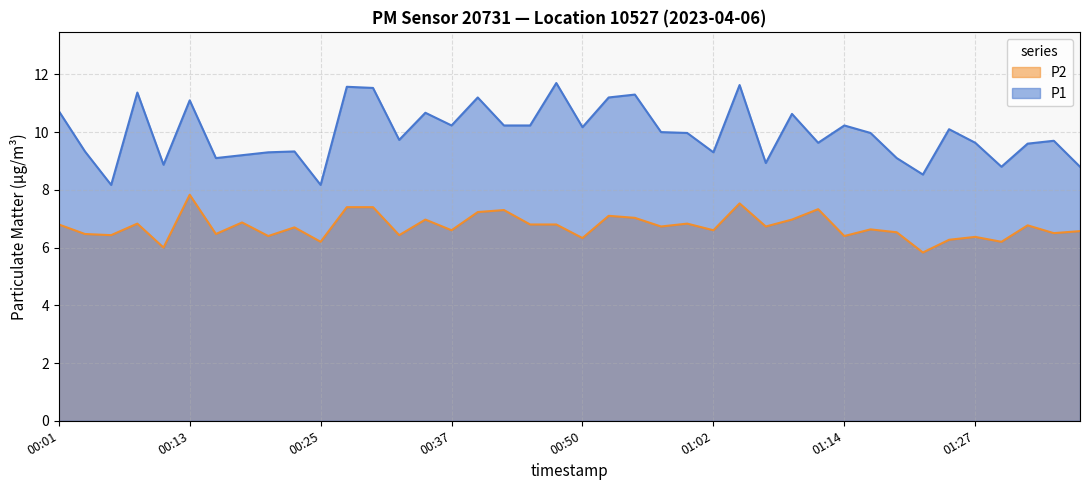

True or false: P1 has more than 0 points higher than both neighbors.

True